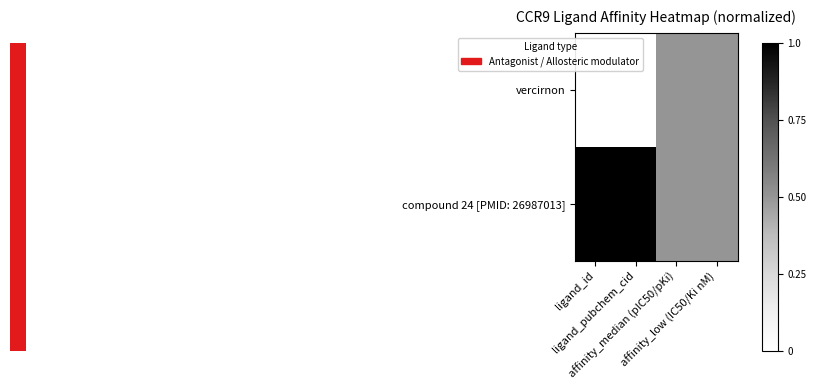

Rank the series by their maximum value, from lowest to highest.

vercirnon, compound 24 [PMID: 26987013]